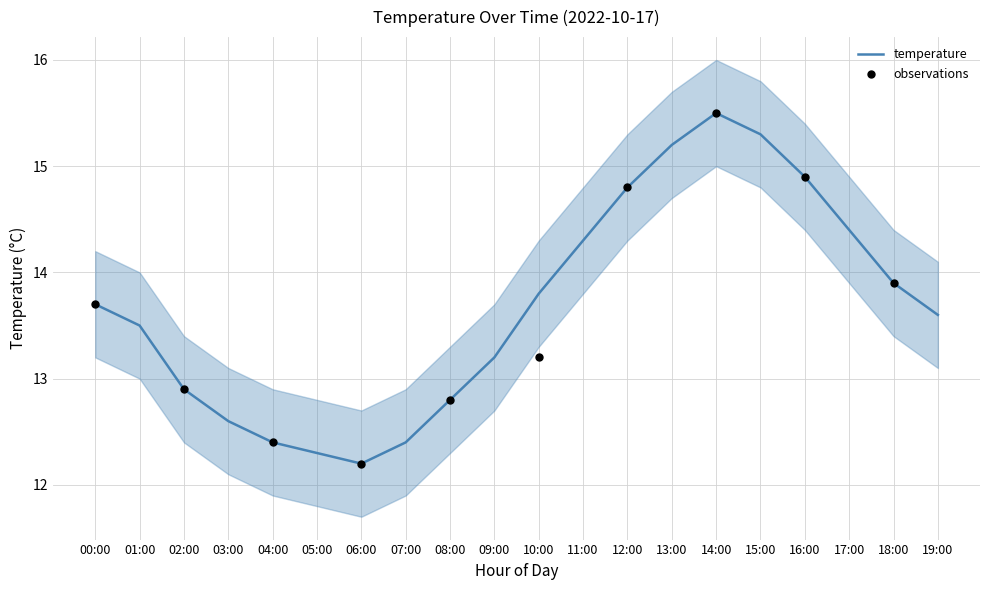

What is the change in value from 04:00 to 12:00?

+2.4